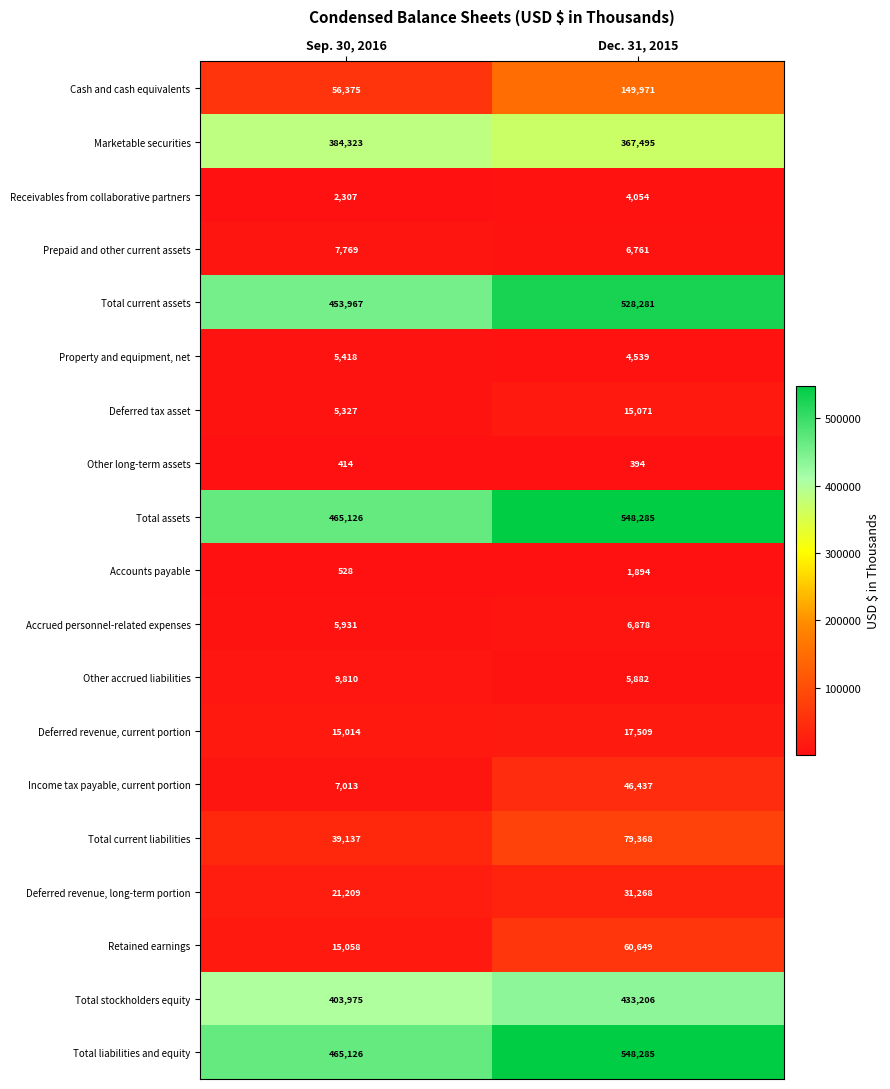

Count the number of data series in this chart.

19